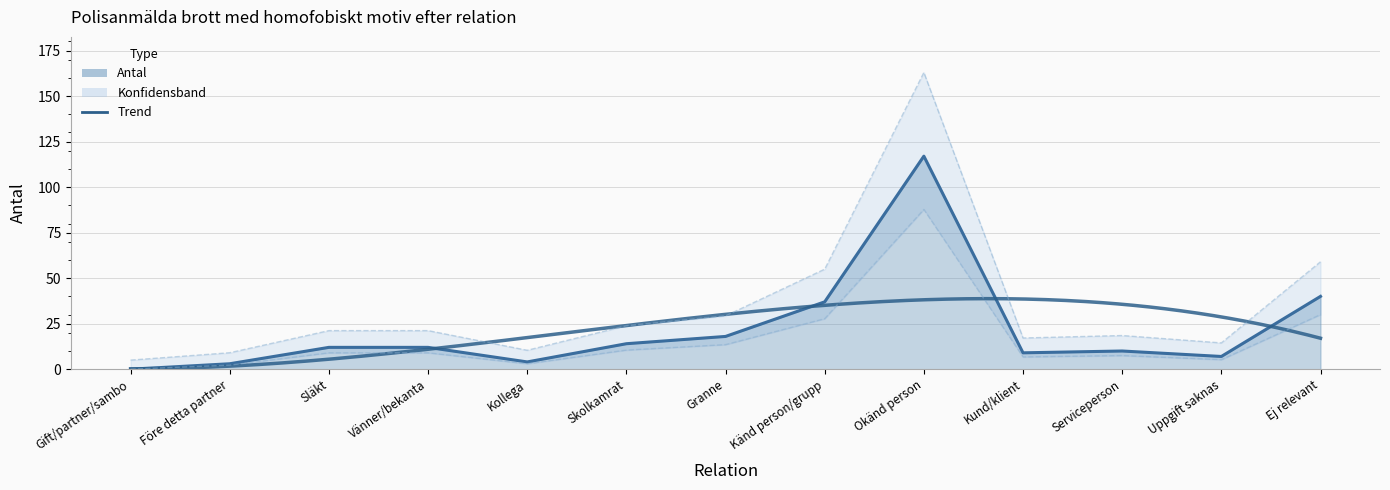

How many points are lower than both their immediate neighbors (excluding endpoints)?

3